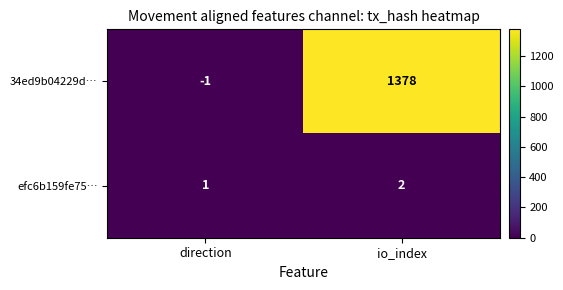

The efc6b159fe75… series shows 3 at io_index. True or false?

False